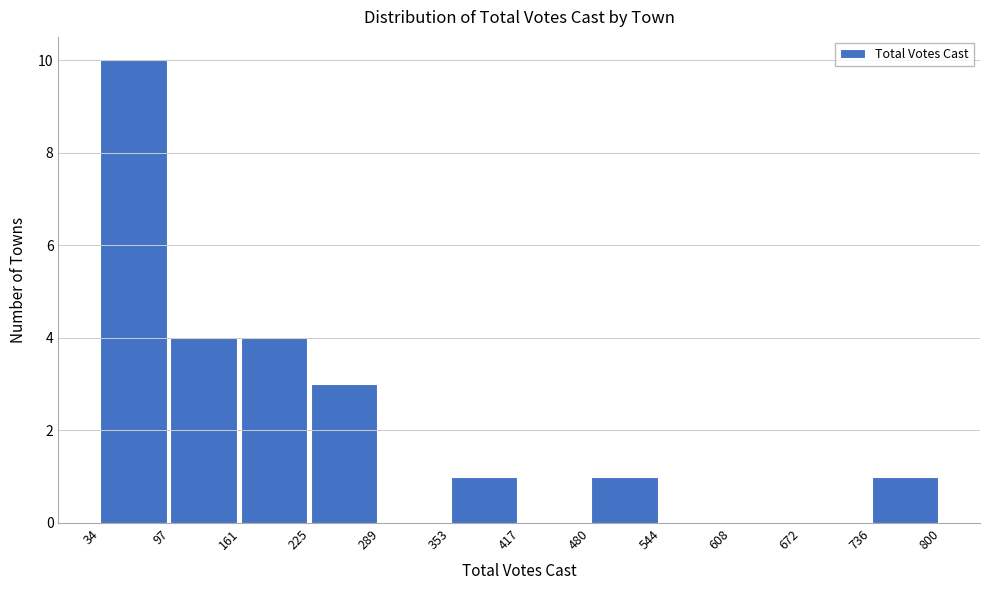

How tall is the bar that spans 225 to 289 on the x-axis? The values are not printed on the chart, so give them approximately, as read against the axis.

3